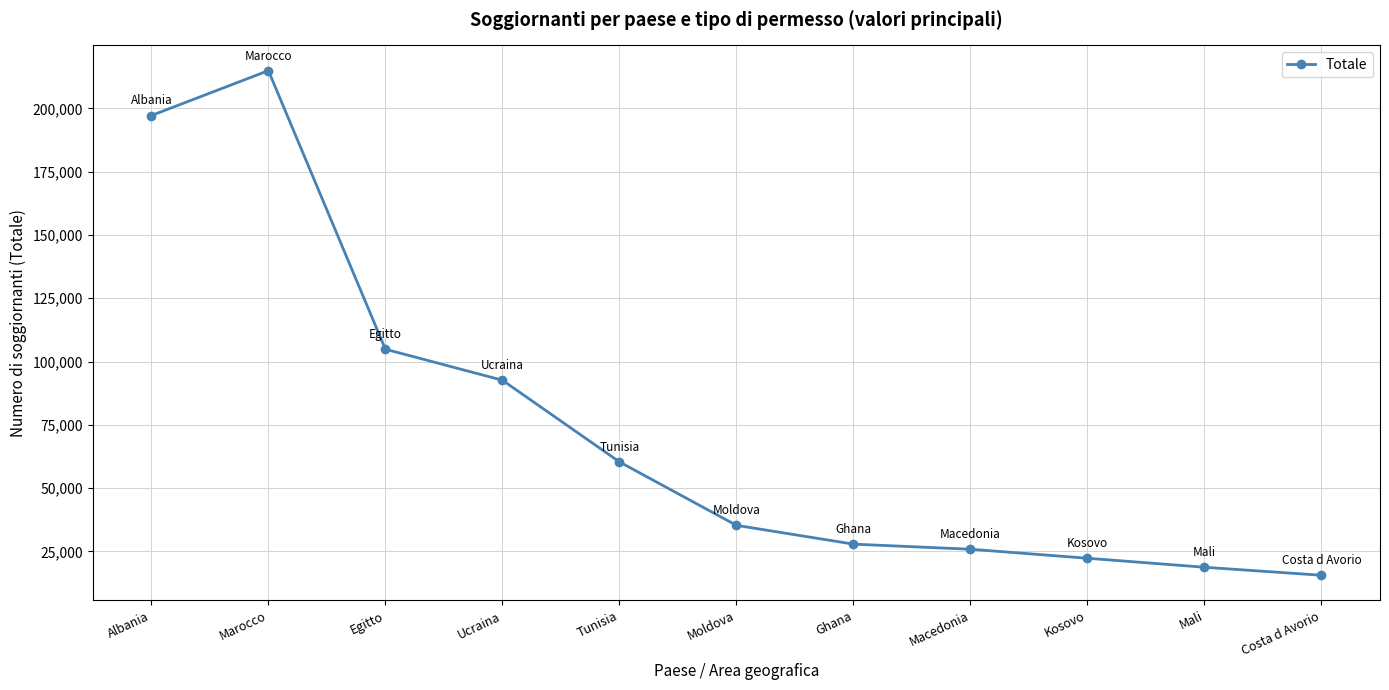

How many lines are shown in the chart?

1